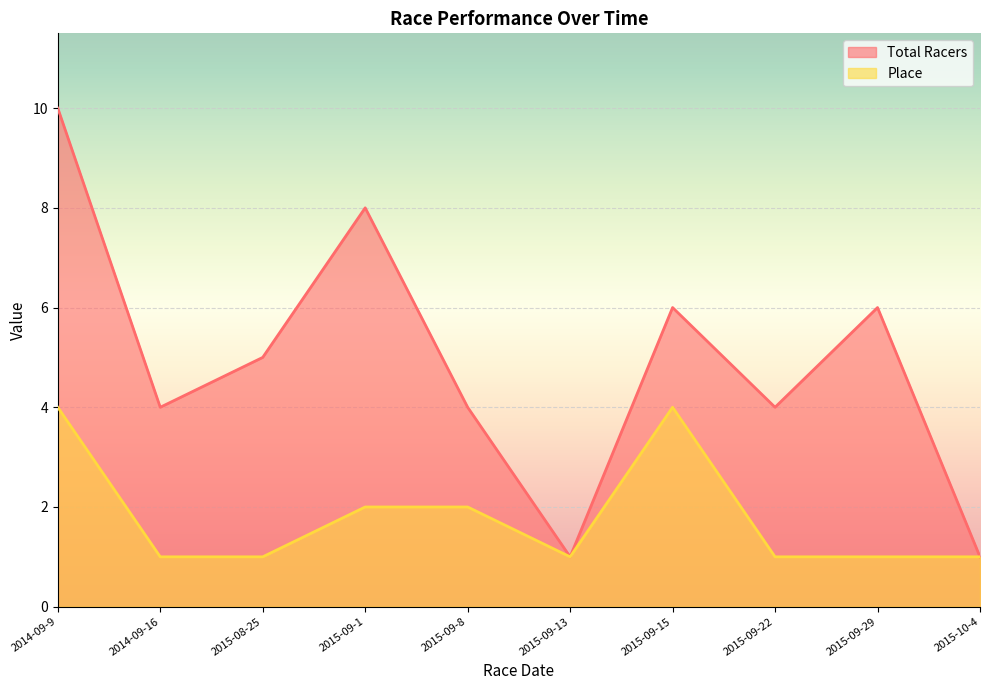

What is the total value across all series at 2014-09-16?

5